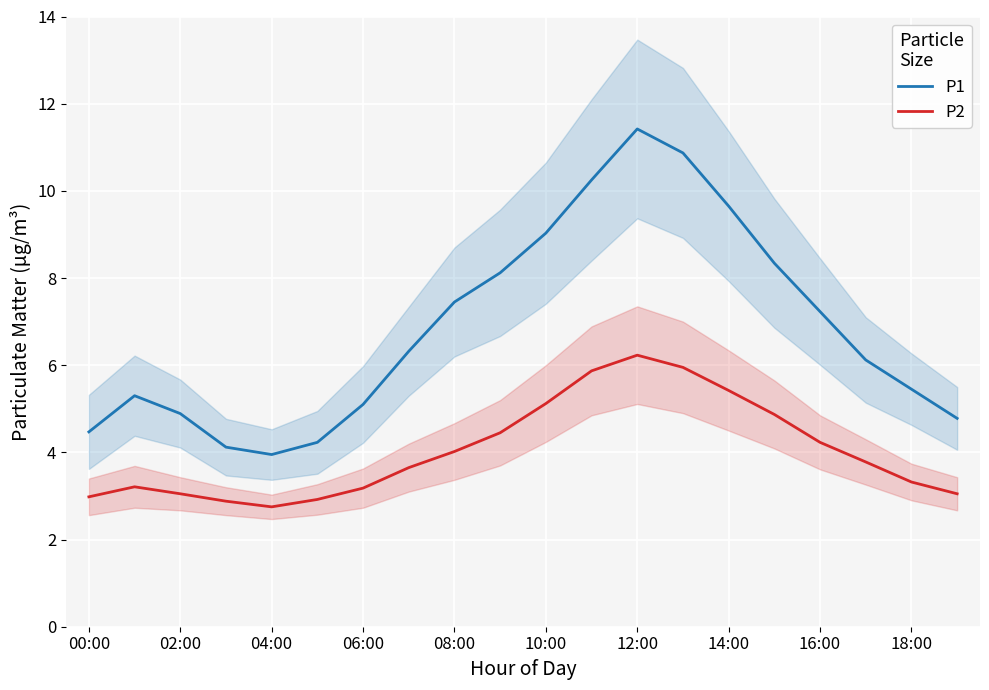

What are all the series names shown in the legend?

P1, P2